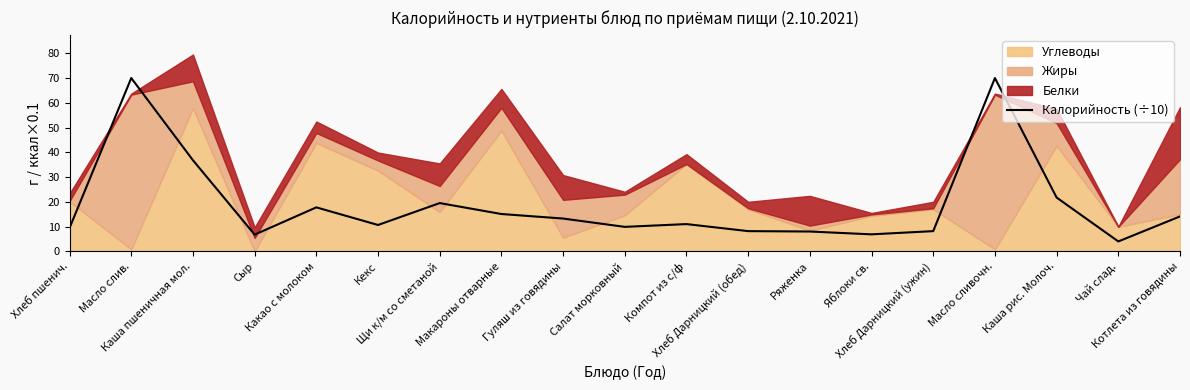

True or false: the data shows 9.5 at Хлеб пшенич..

True